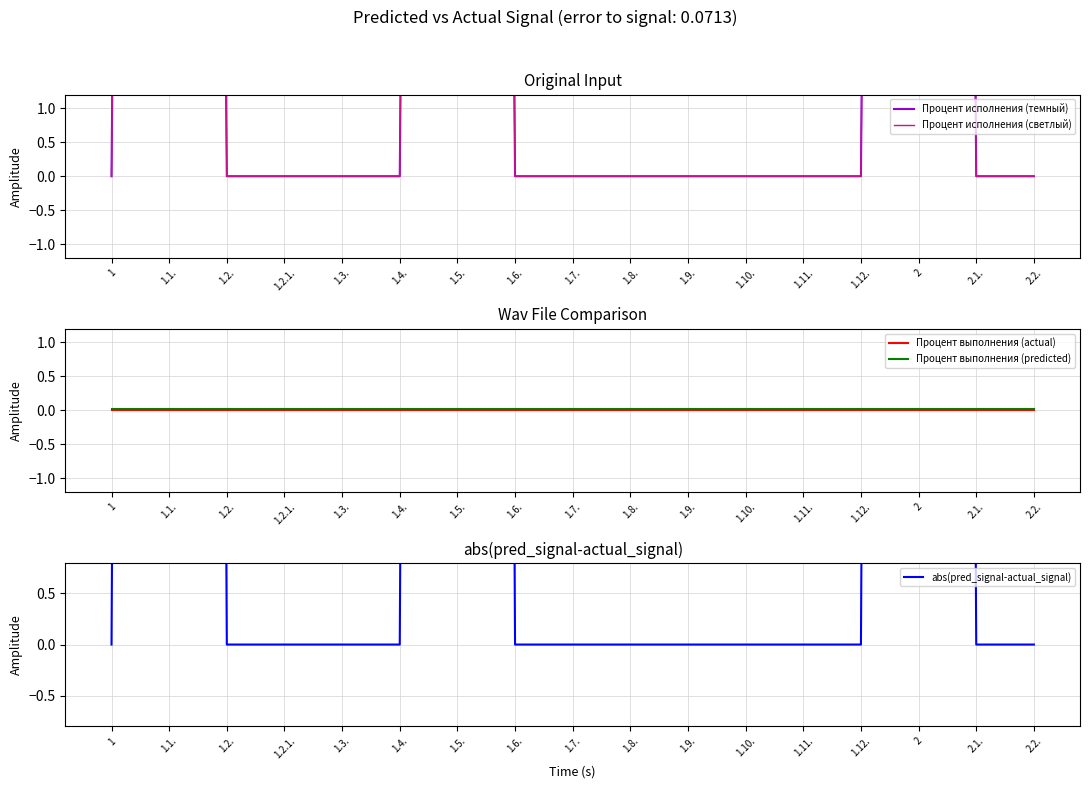

What position from the right is 1.6.?

10